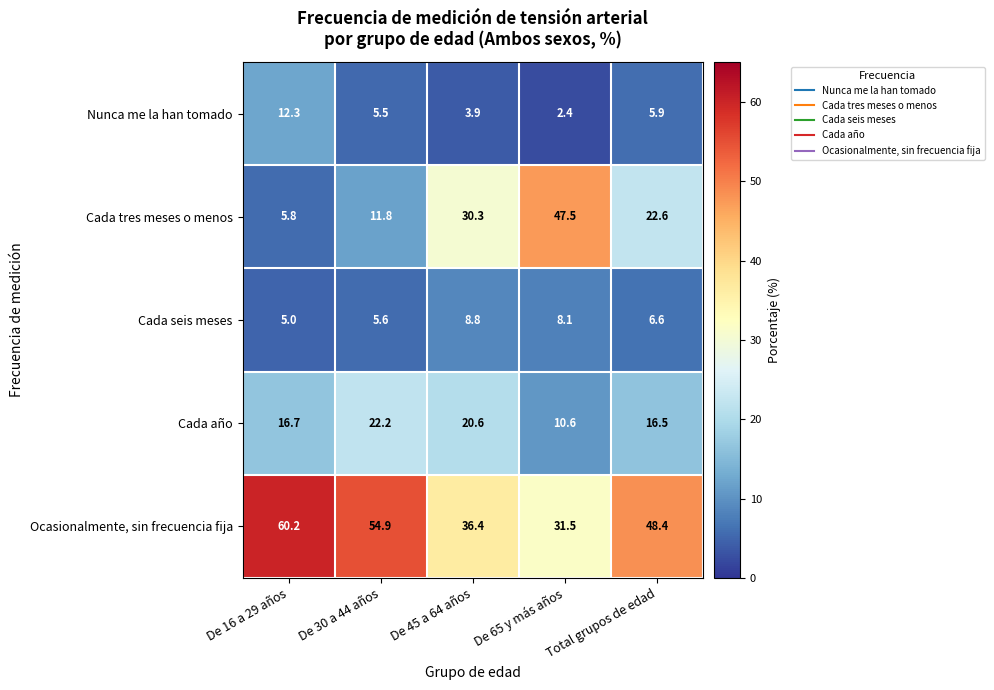

What is the total value across all series at De 65 y más años?

100.1